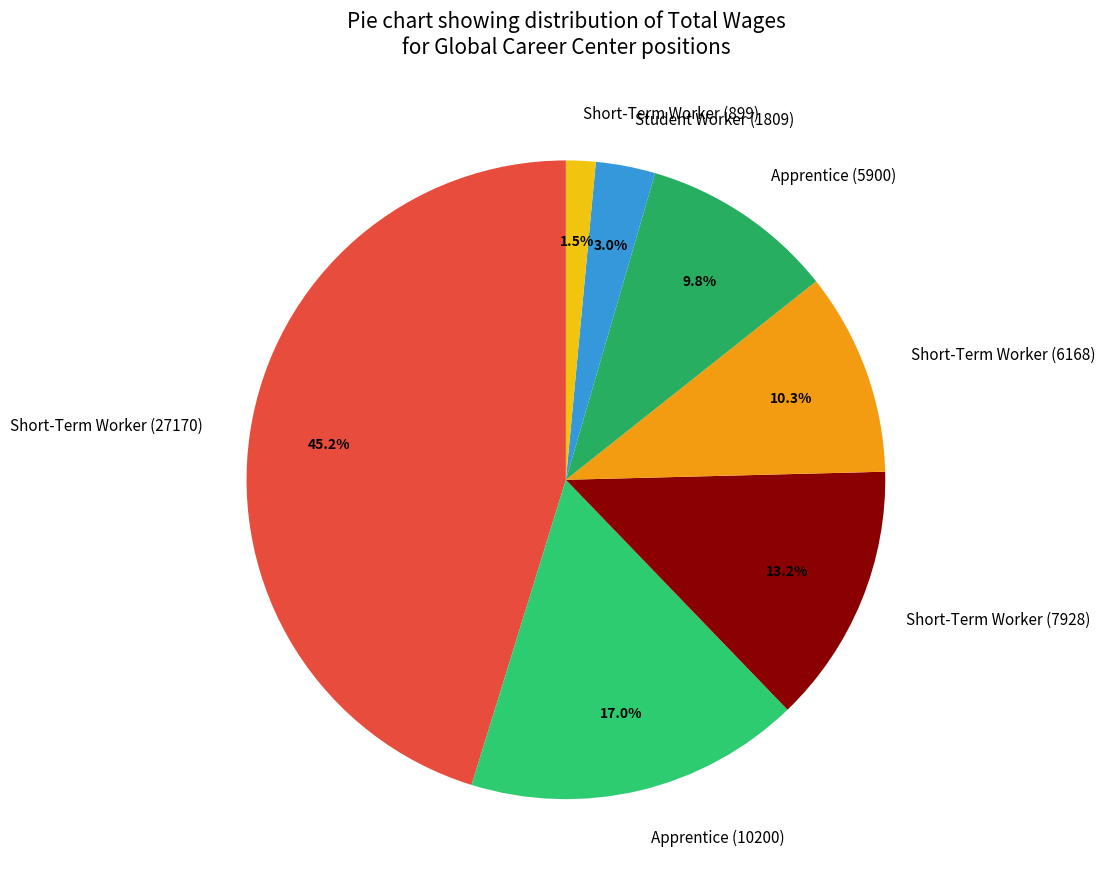

Between Short-Term Worker (899) and Short-Term Worker (6168), which is larger?

Short-Term Worker (6168)